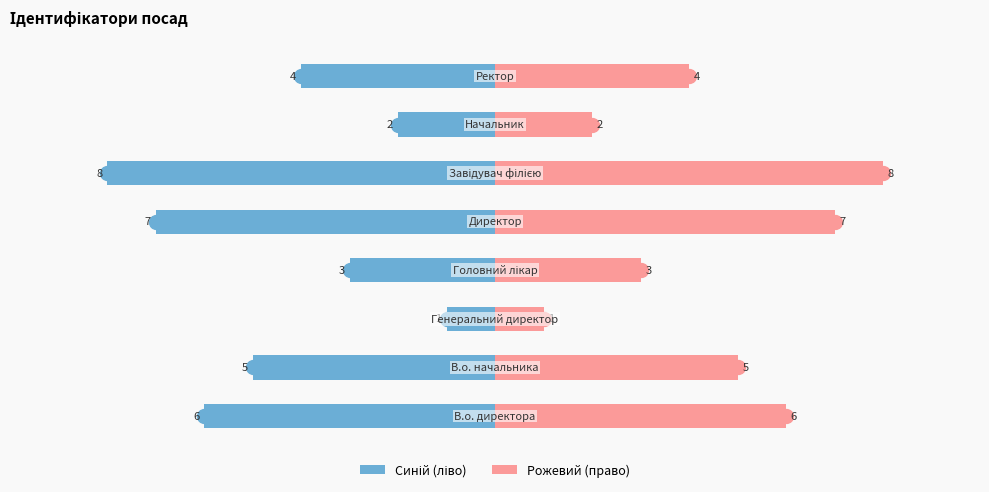

What is the difference between the maximum and minimum values?

7